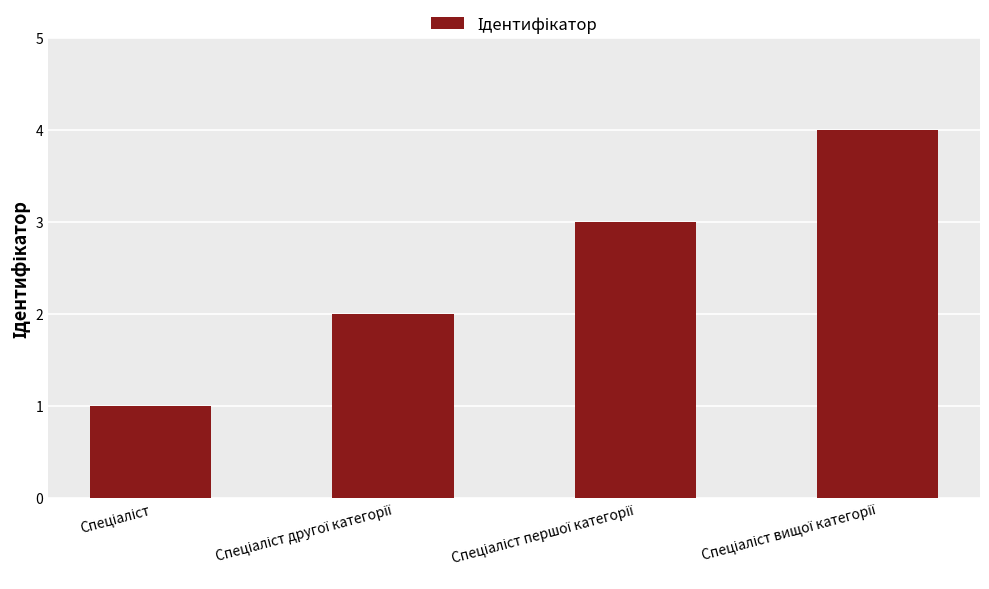

What is the sum of all values?

10